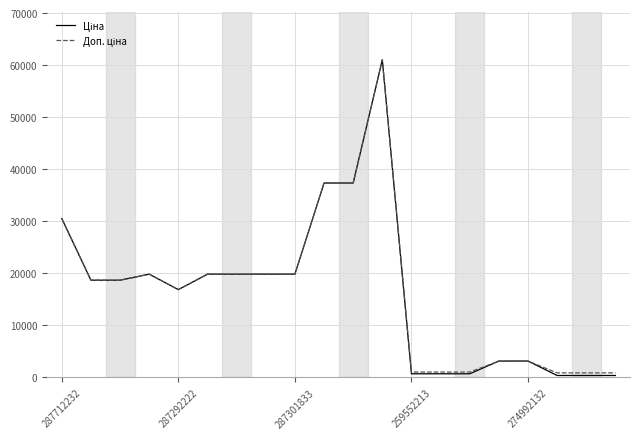

Does the chart have visible grid lines?

Yes